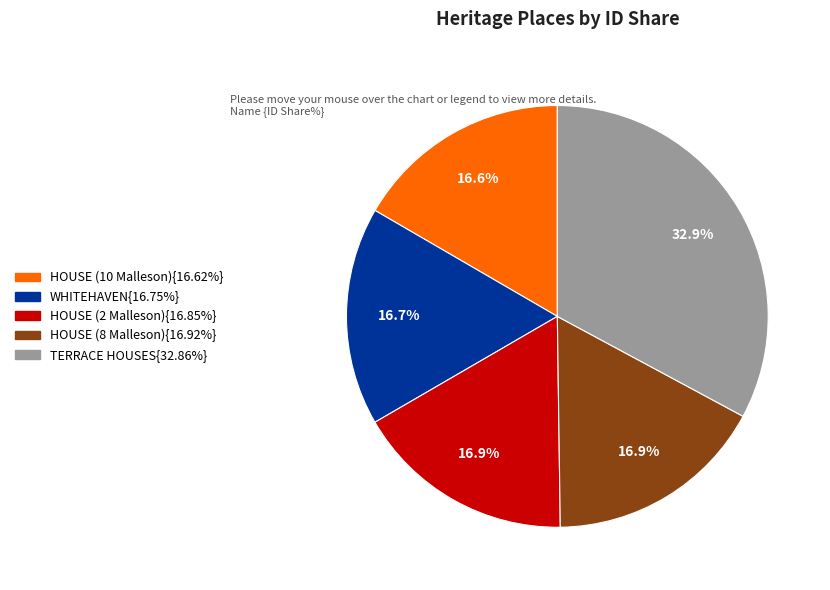

Count the number of slices in the pie.

5